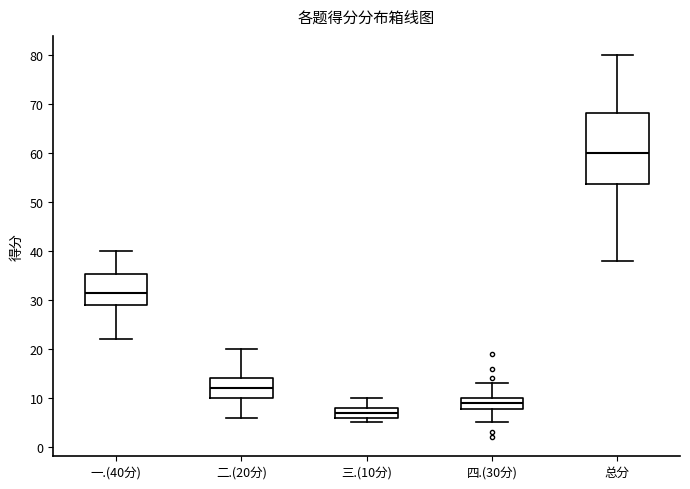

Where does the median line of the box for 一.(40分) sit on the y-axis? The values are not printed on the chart, so give them approximately, as read against the axis.

32